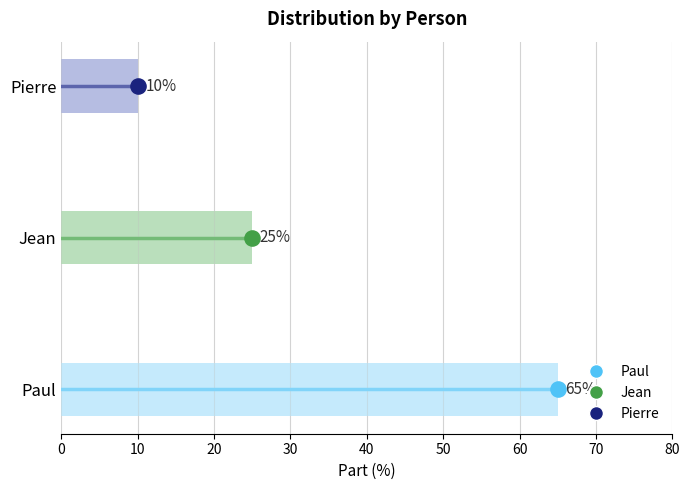

What is the change in value from Paul to Jean?

-40